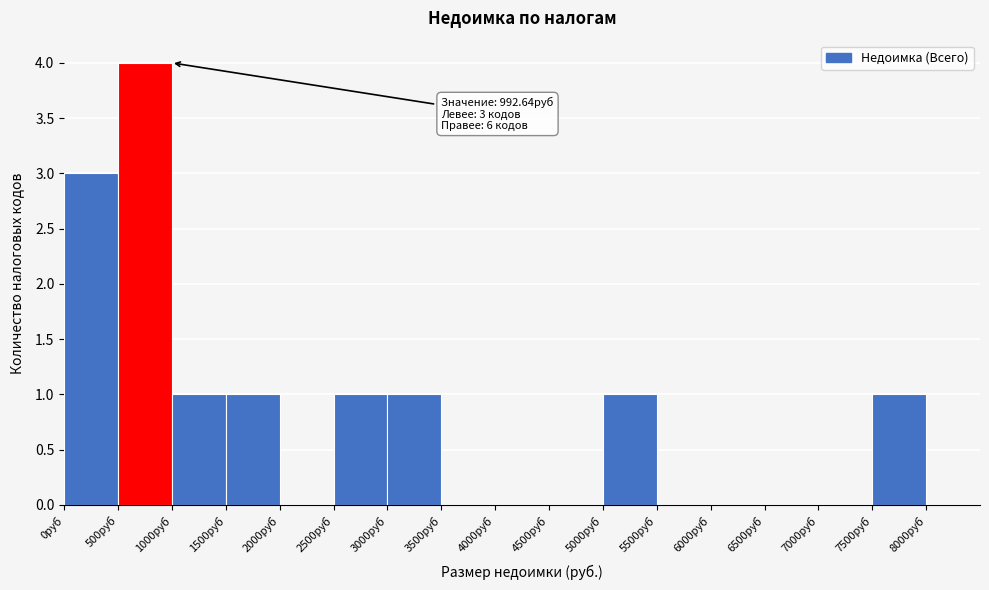

Over which range of the x-axis is the bar tallest?

500 to 1000